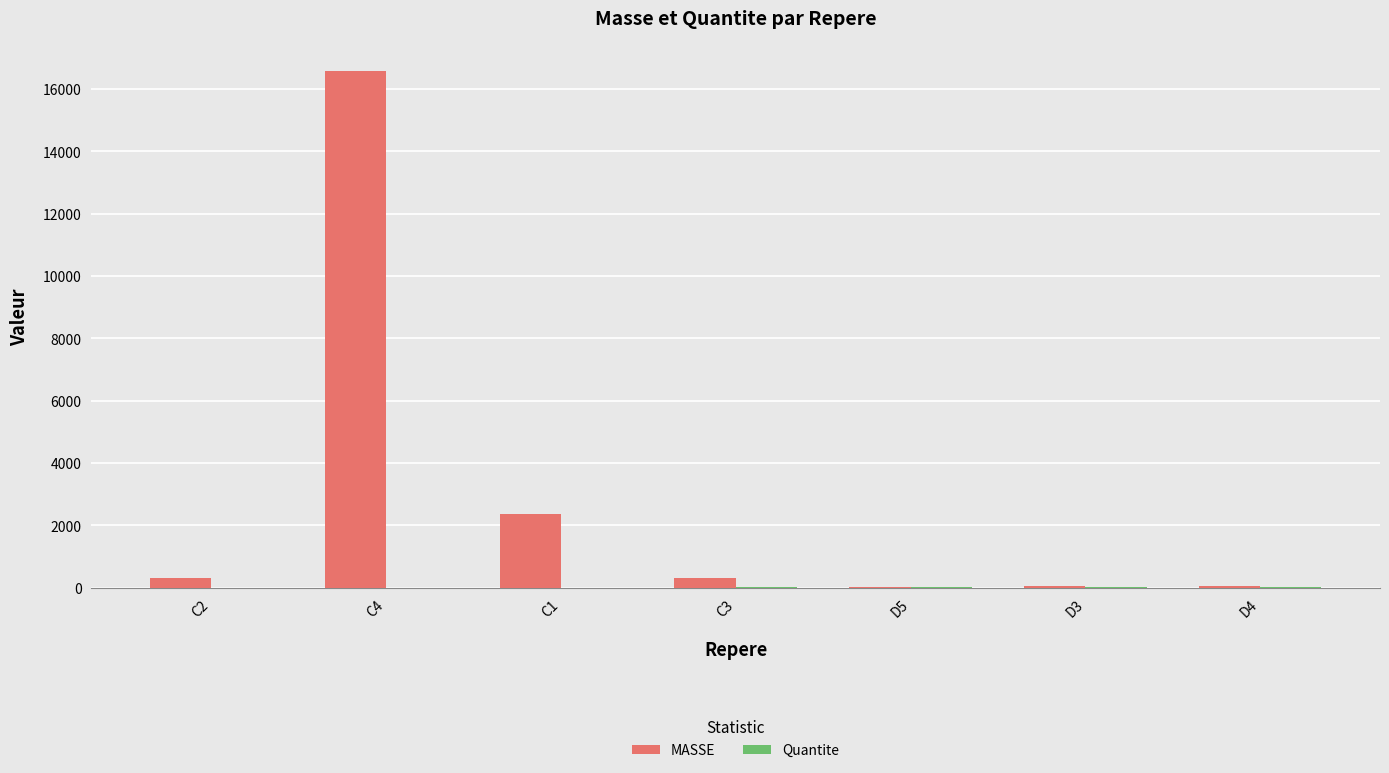

What is the sum of all MASSE values?

19710.1